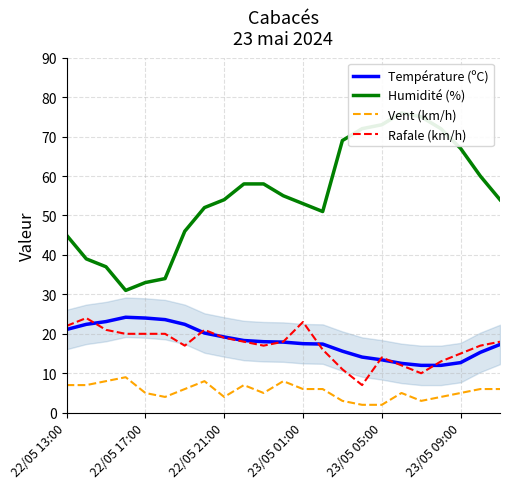

What is the minimum value shown in the chart?

2.0